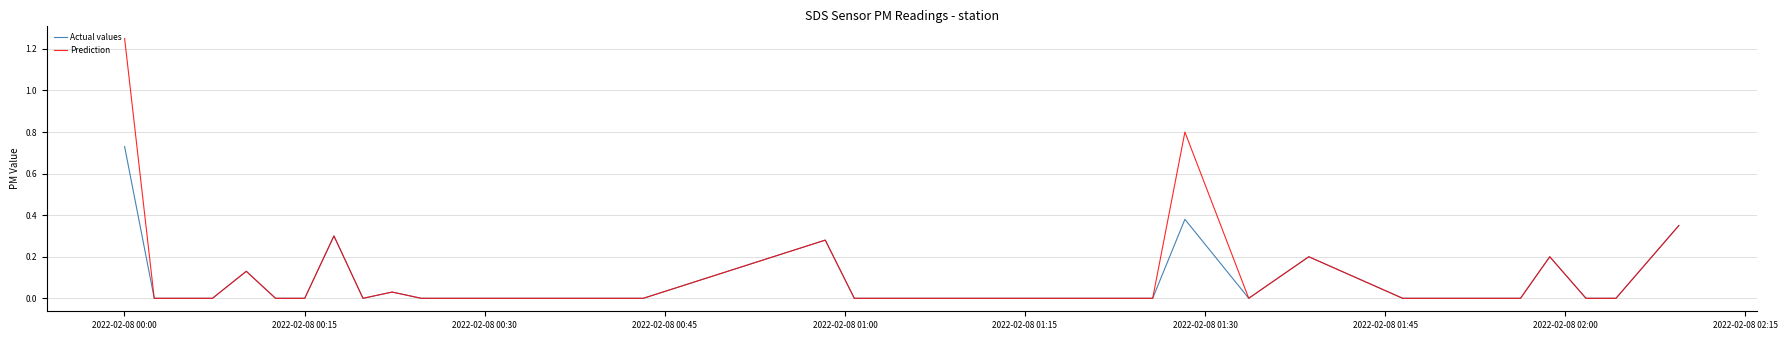

Does the chart have visible grid lines?

Yes